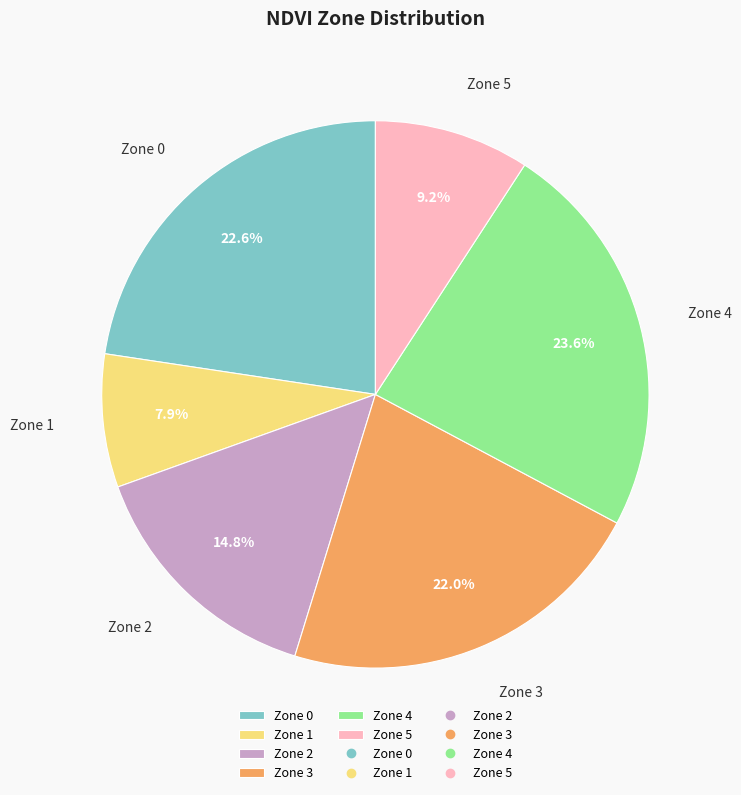

What percentage is the Zone 3 slice, to the nearest percent?

22%